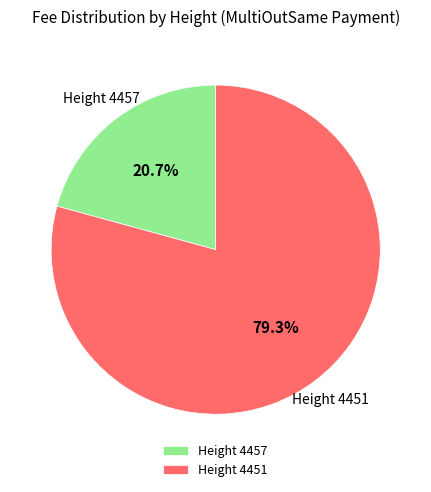

Rank the categories by value from lowest to highest.

Height 4457, Height 4451